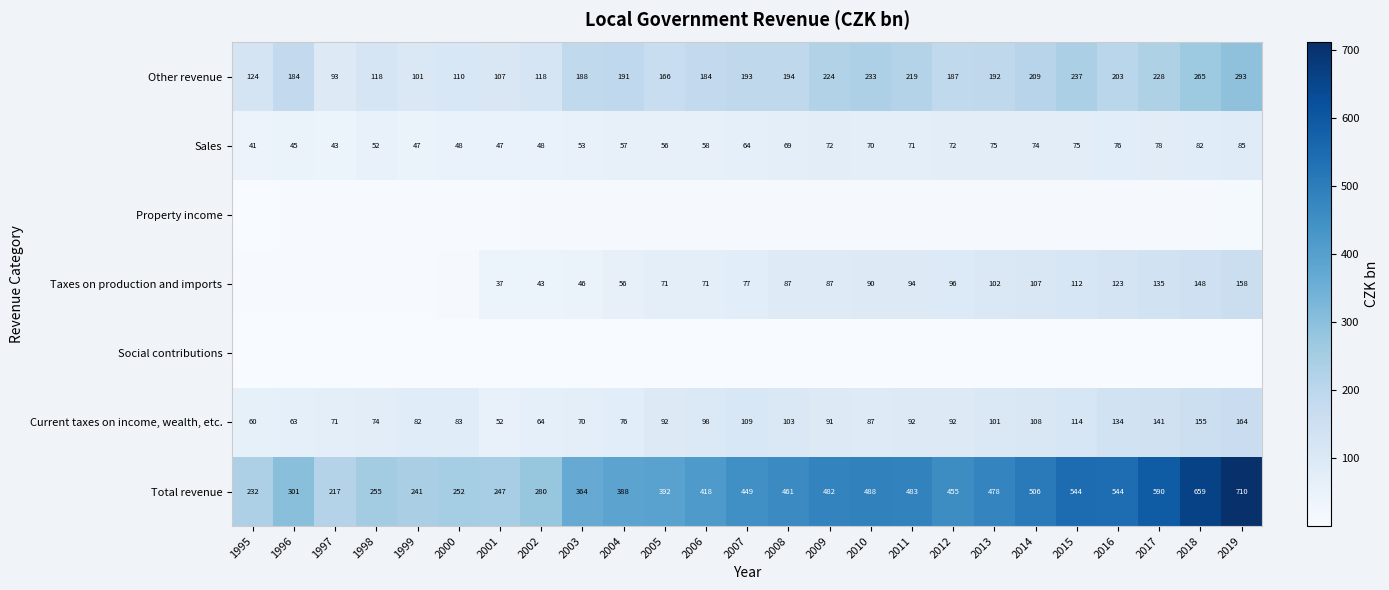

What is the average value of the Current taxes on income, wealth, etc. series?

95.0